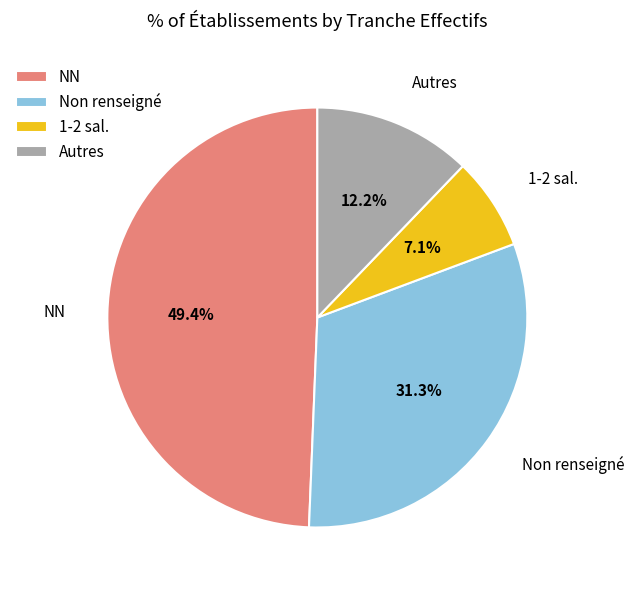

The NN slice represents 44% of the pie. True or false?

False